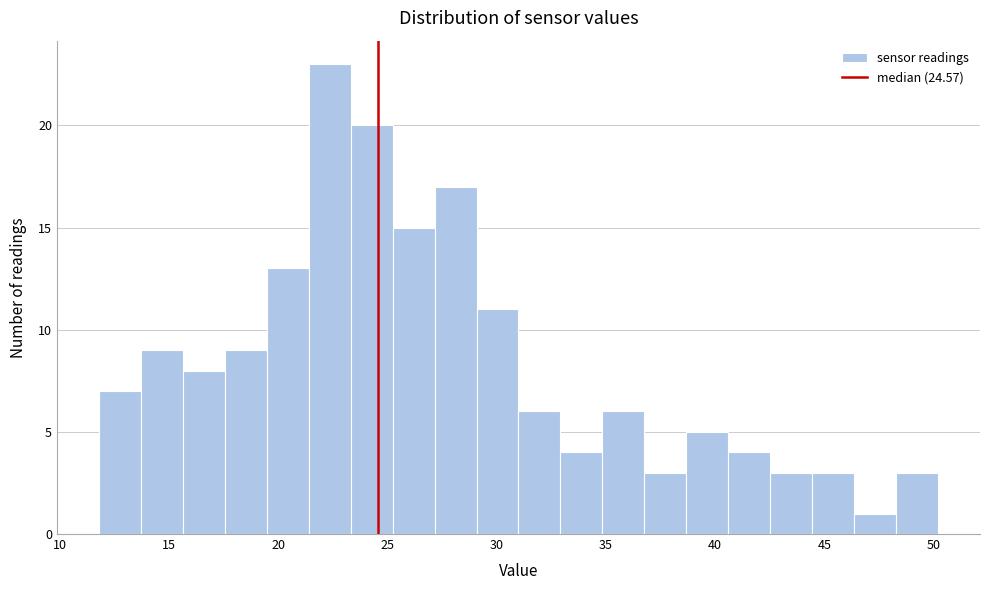

Read against the x-axis, roughly where is the centre of the tallest bar?

22.5